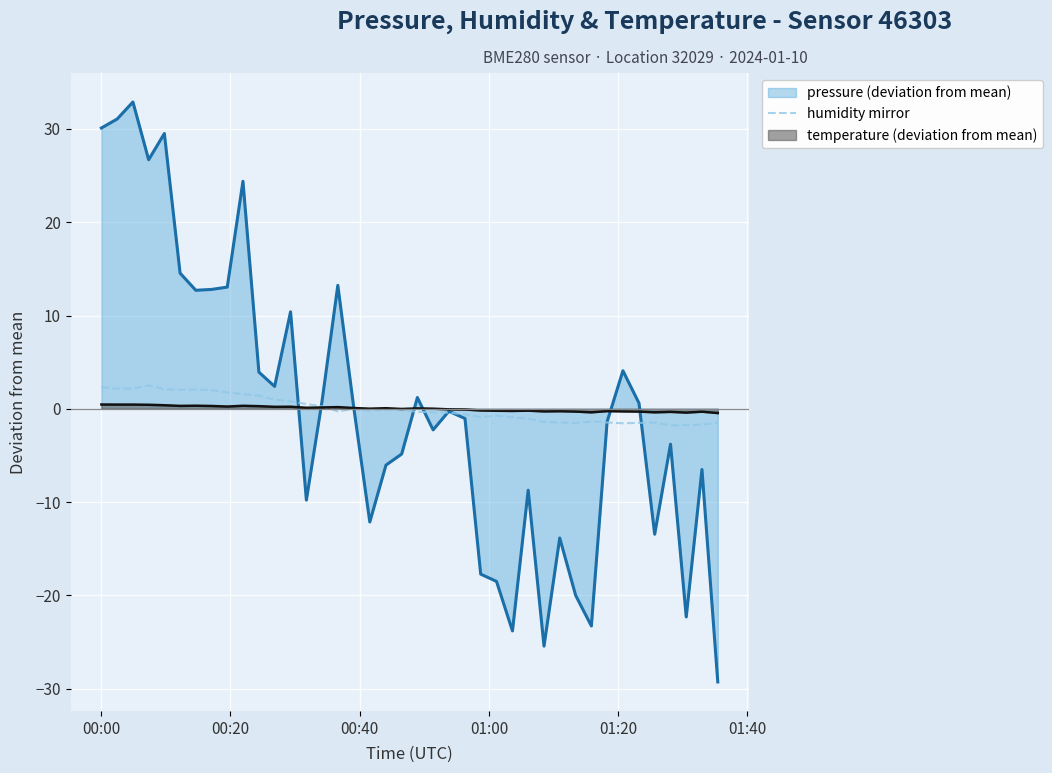

Is the value of pressure (line) at 29 greater than the value of humidity (mirror) at 00:00?

No